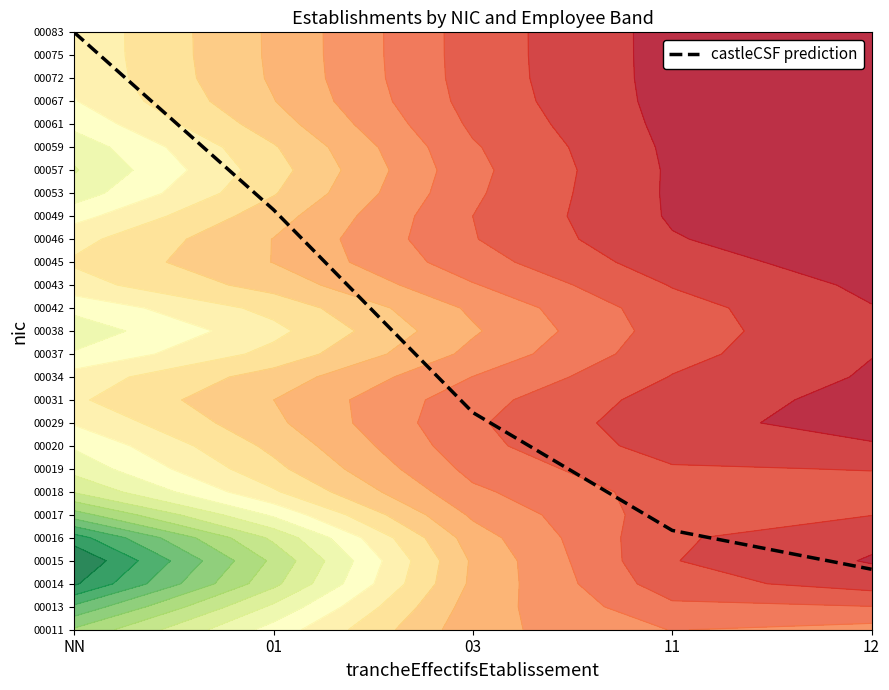

What is the average value?

12.1